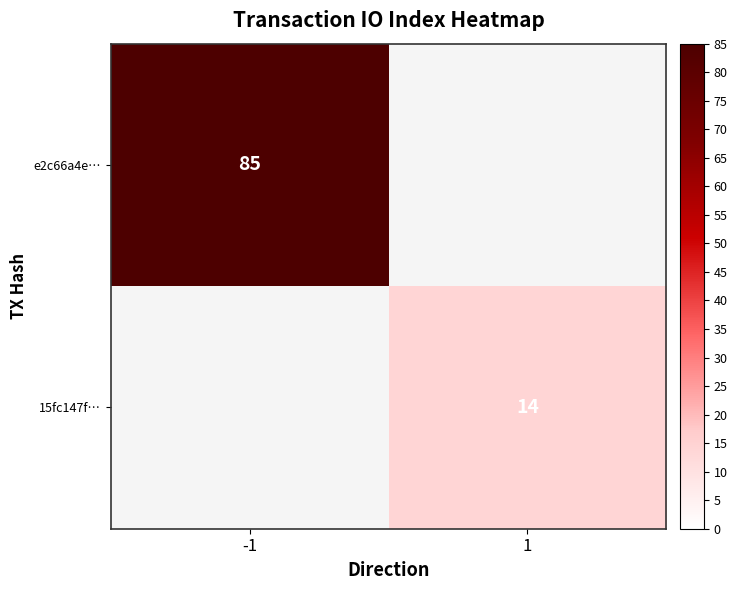

The e2c66a4e… series shows 85 at -1. True or false?

True